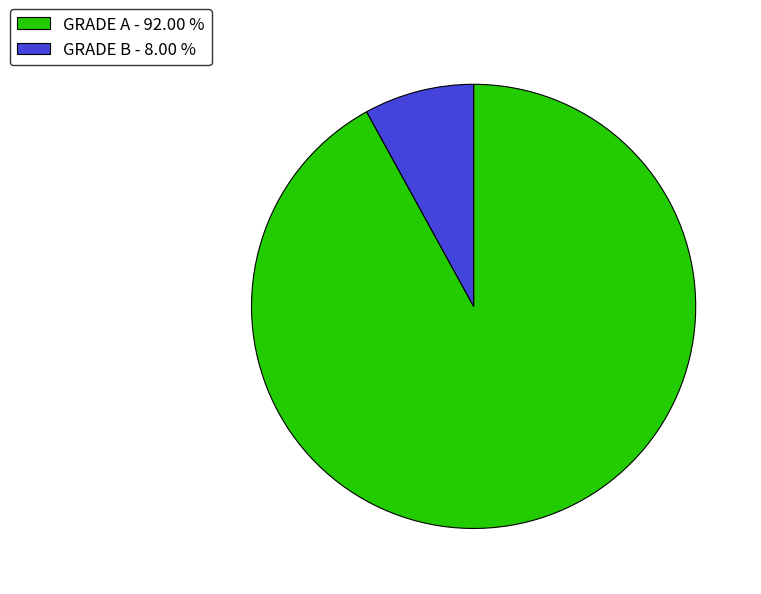

How many segments does this pie chart have?

2